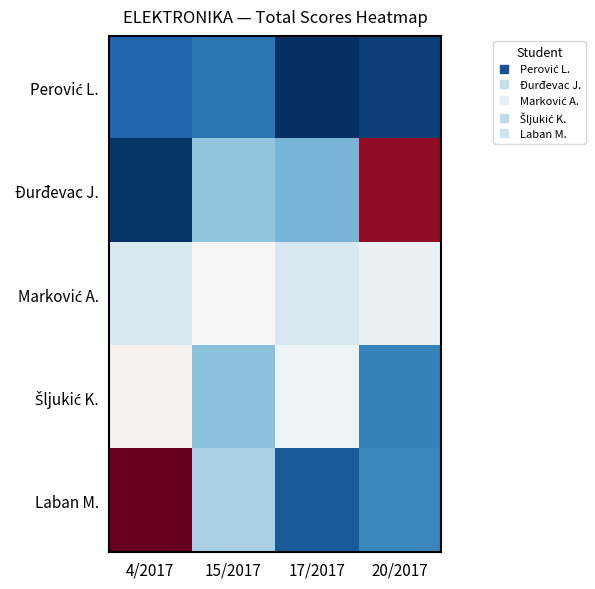

At 20/2017, list the series in order from smallest to largest.

Perović L., Šljukić K., Laban M., Marković A., Đurđevac J.